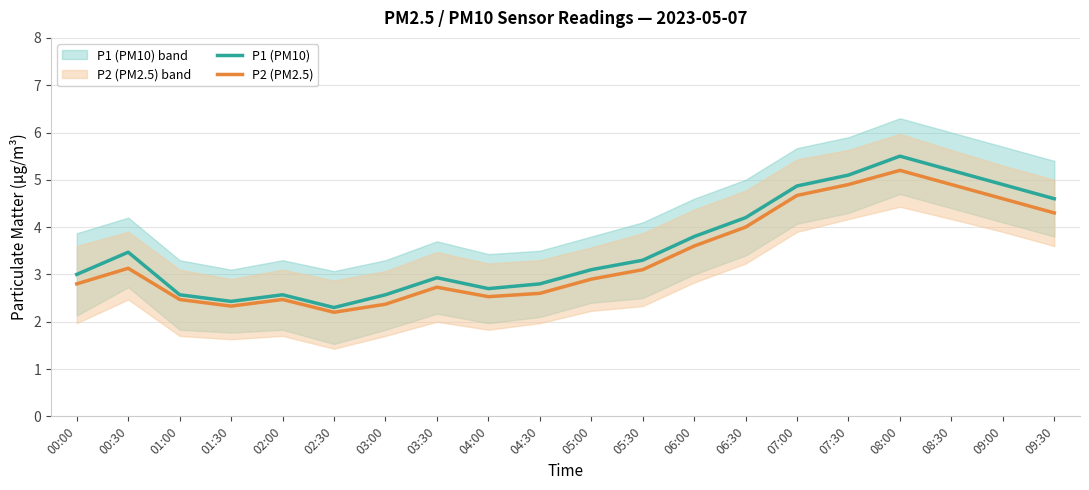

What is the label of the 8th point from the right?

06:00